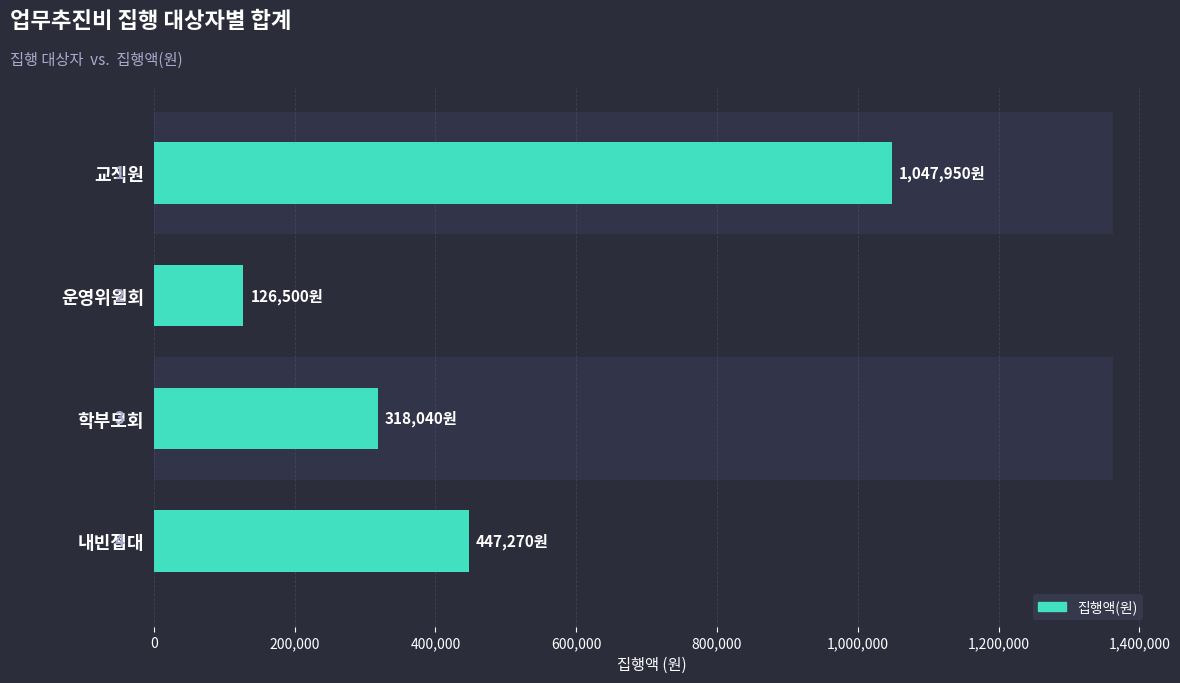

Count the number of values greater than 447270.

1